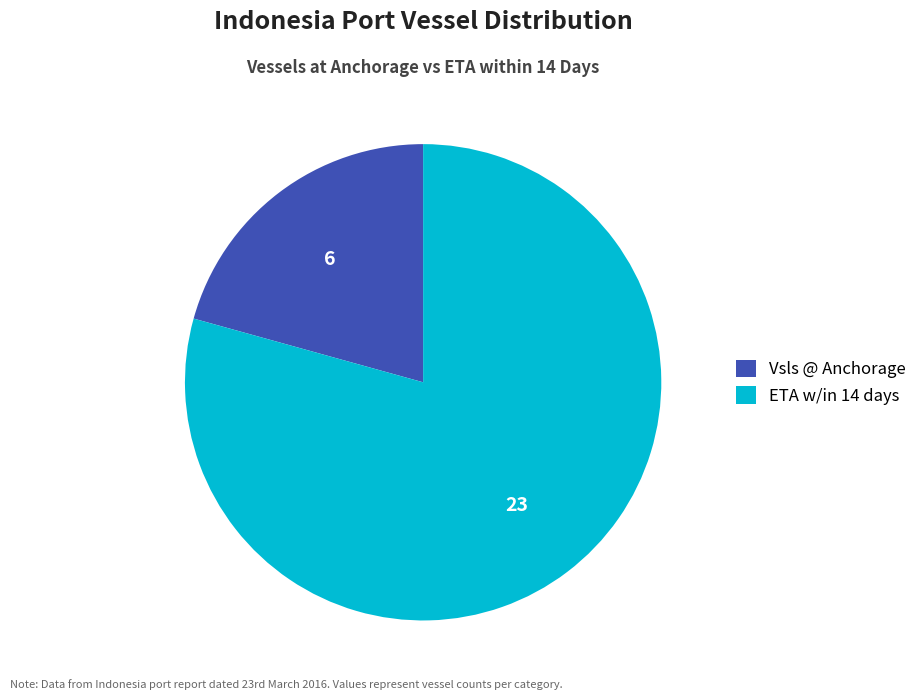

Which has a higher value, ETA w/in 14 days or Vsls @ Anchorage?

ETA w/in 14 days